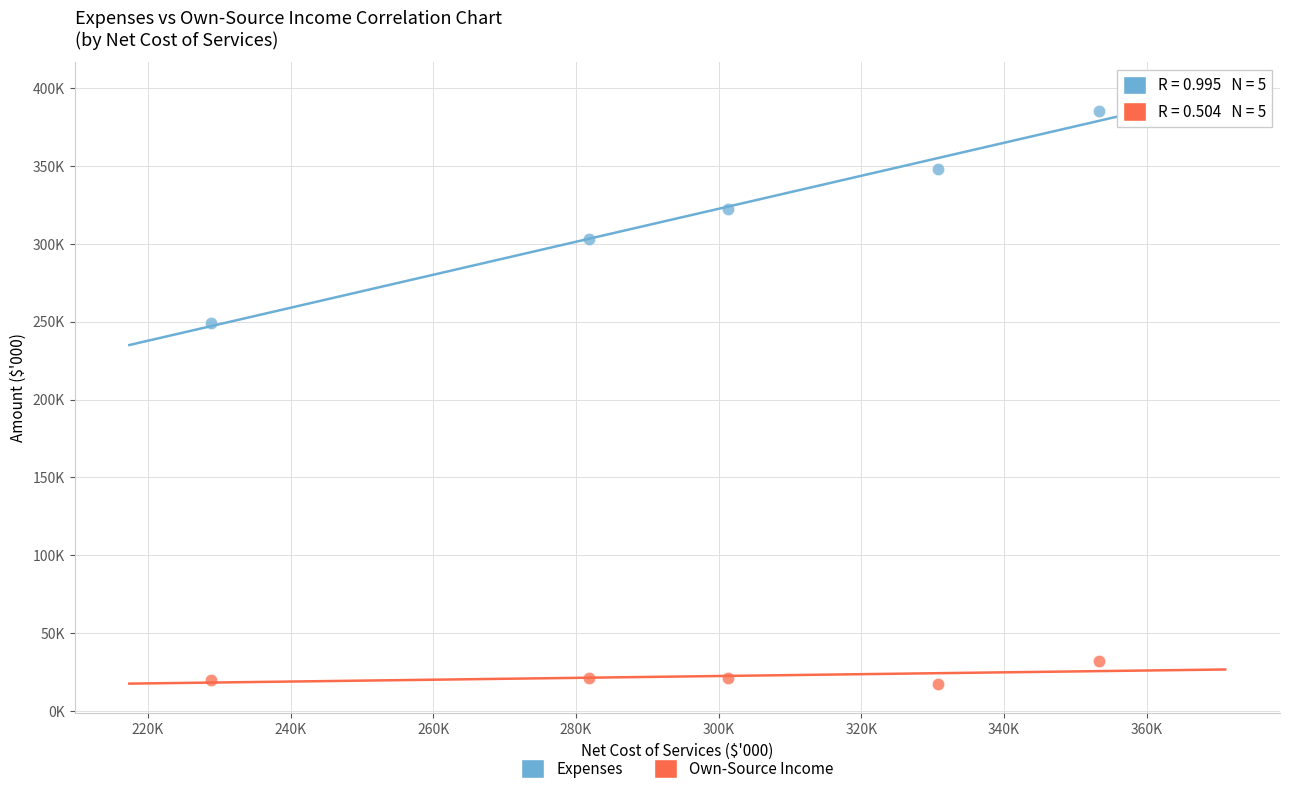

What are all the series names shown in the legend?

Expenses, Own-Source Income